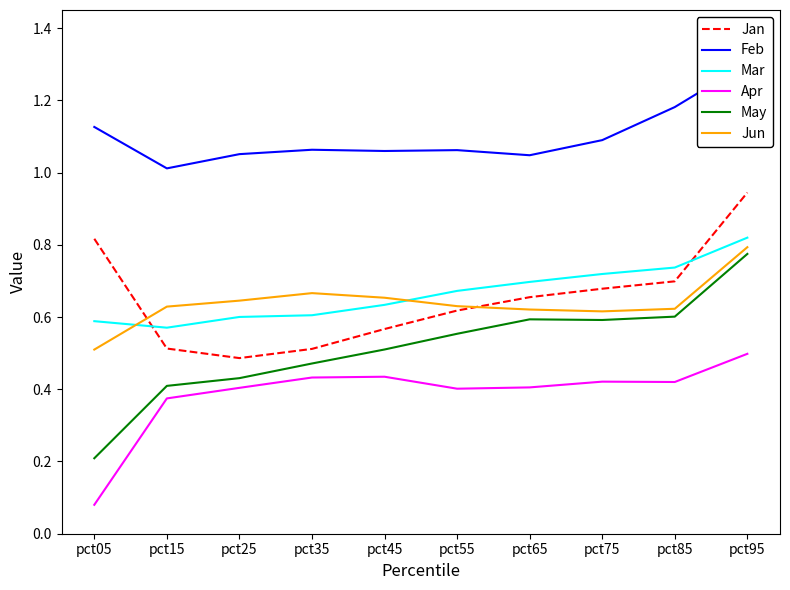

Is this an area chart (filled region under the line)?

No